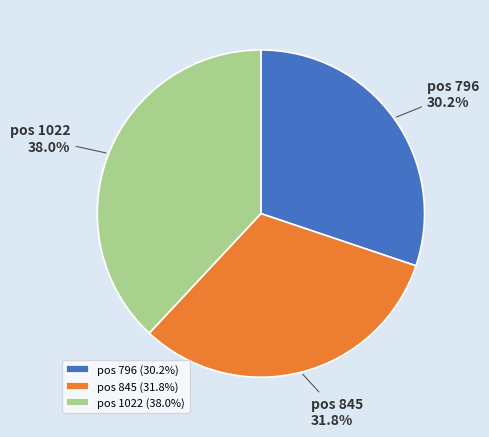

Combined, do pos 796 and pos 1022 account for over 50%?

Yes